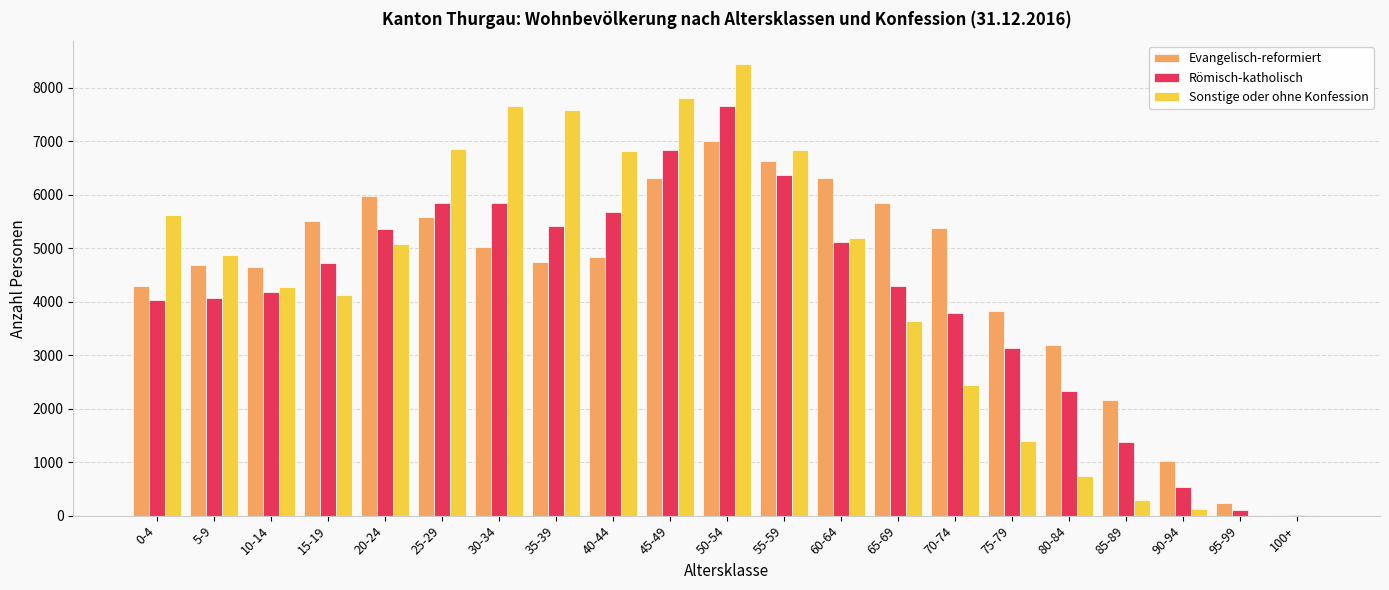

The value of Römisch-katholisch at 40-44 is 5681. True or false?

True